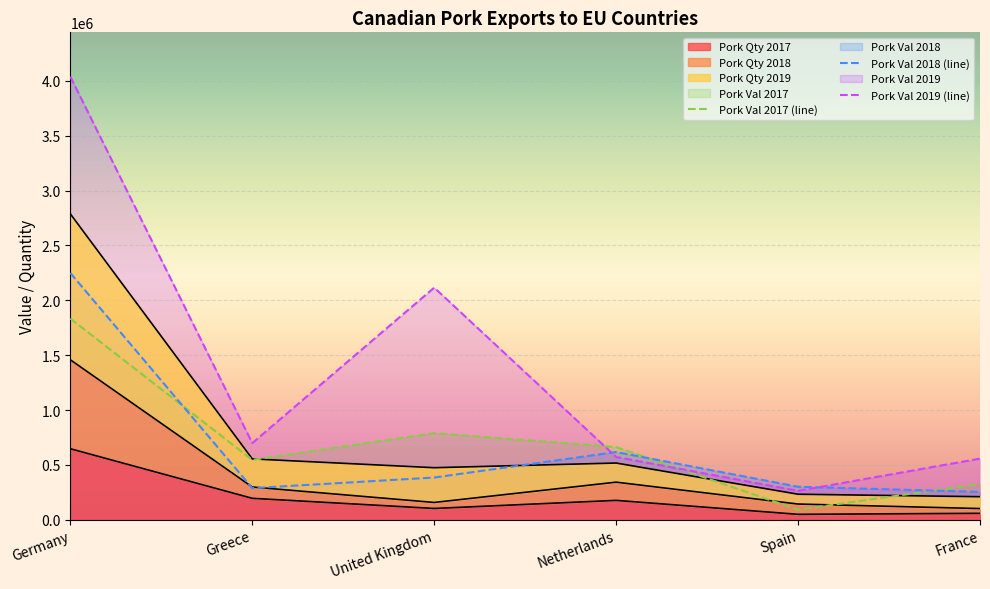

Between Germany and Netherlands, which series saw the biggest shift?

Pork Val 2019